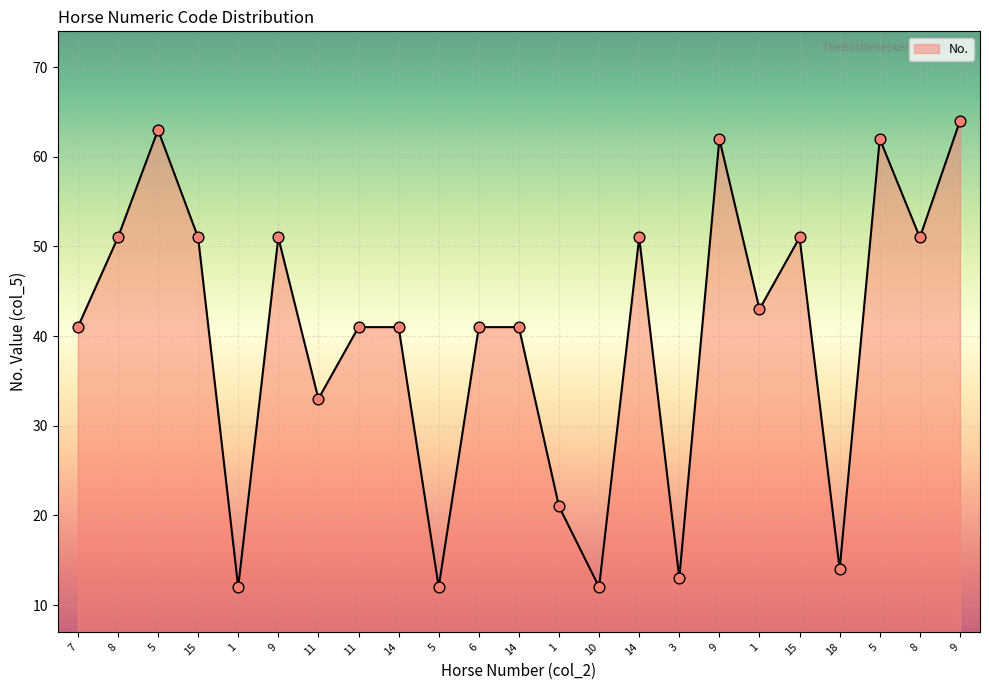

How many lines are shown in the chart?

1